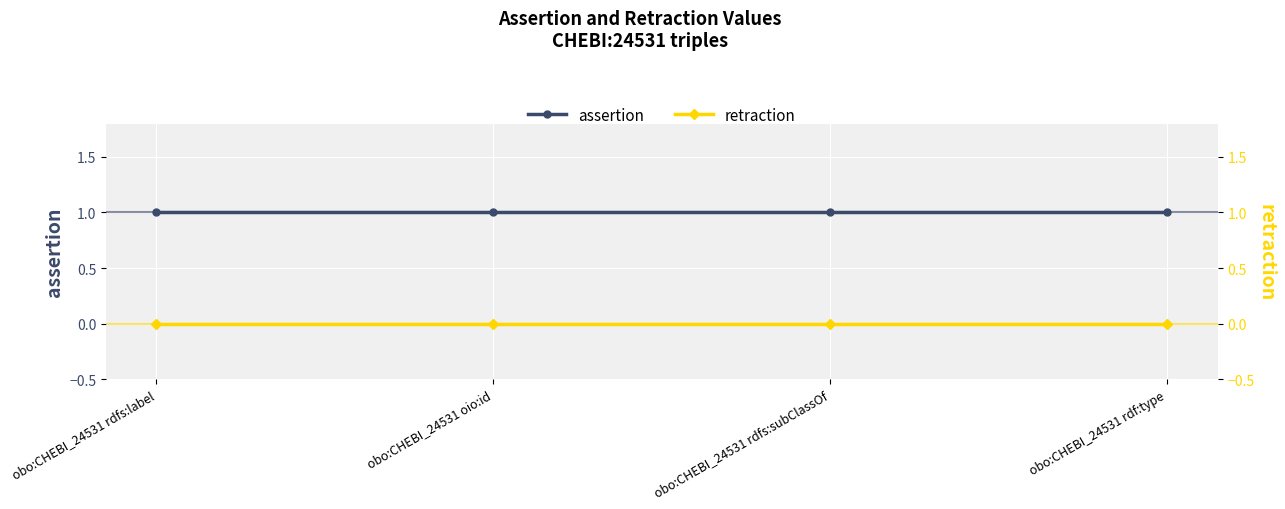

At which label is assertion closest to 1?

obo:CHEBI_24531 rdfs:label